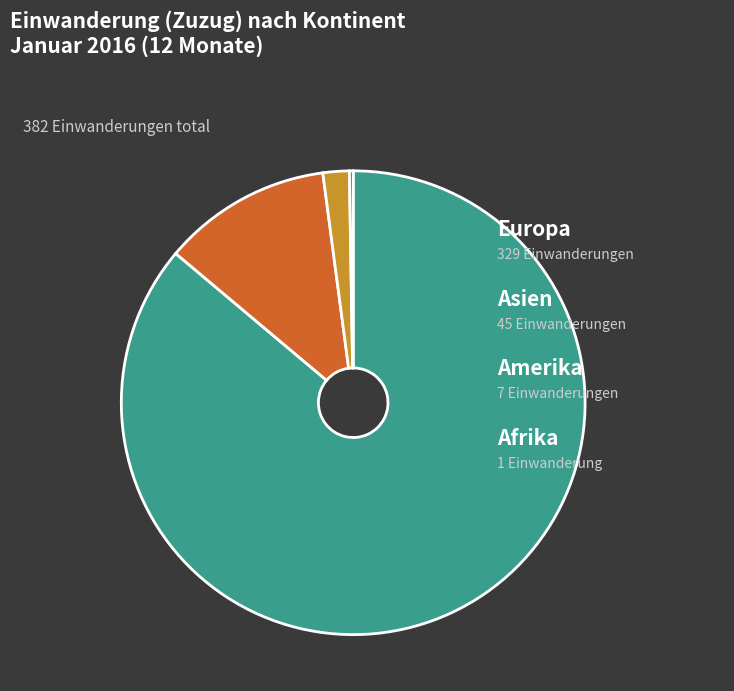

To the nearest percent, what is the difference between the largest and smallest slice percentages?

86%